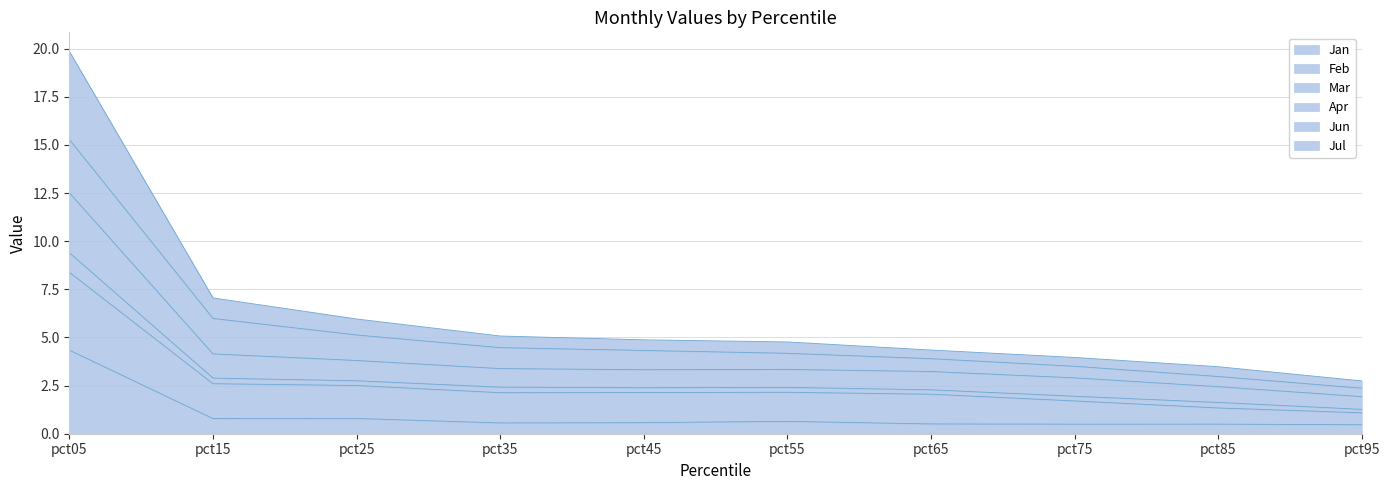

What is the smallest value displayed?

0.5